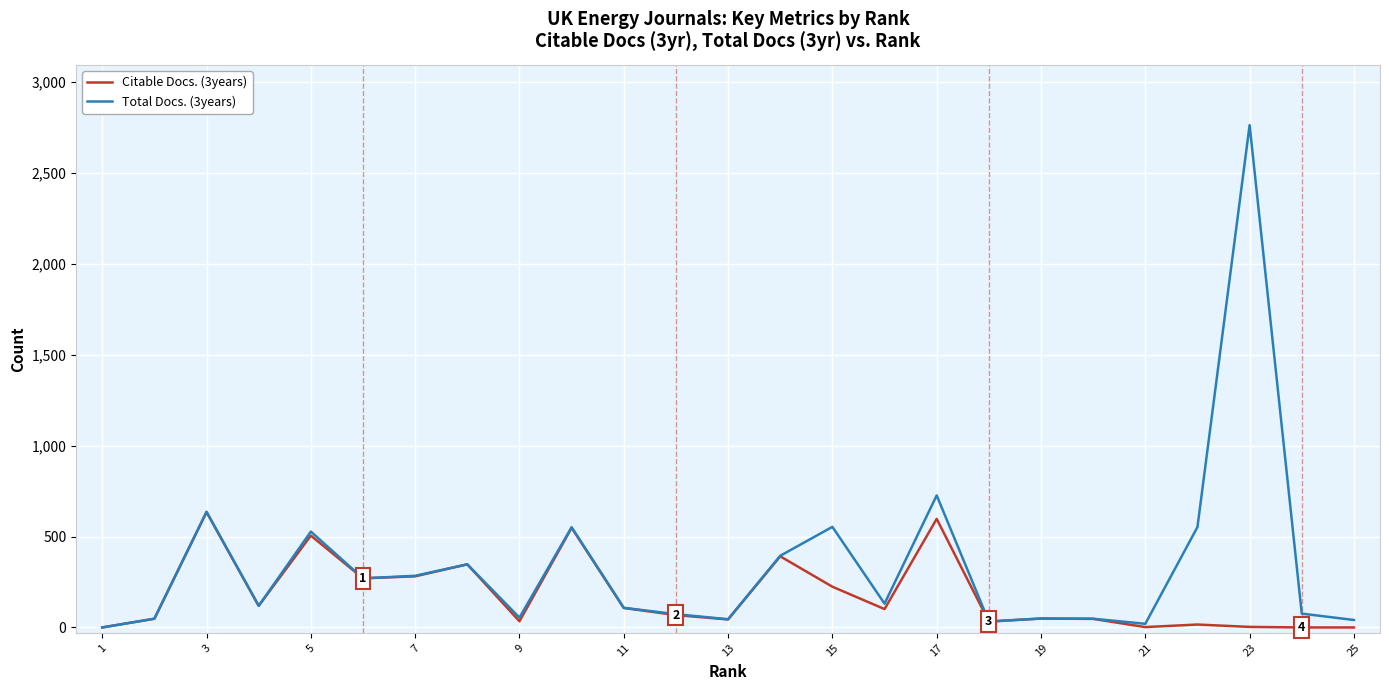

What is the sum of the Total Docs. (3years) values at 13 and 15?

624